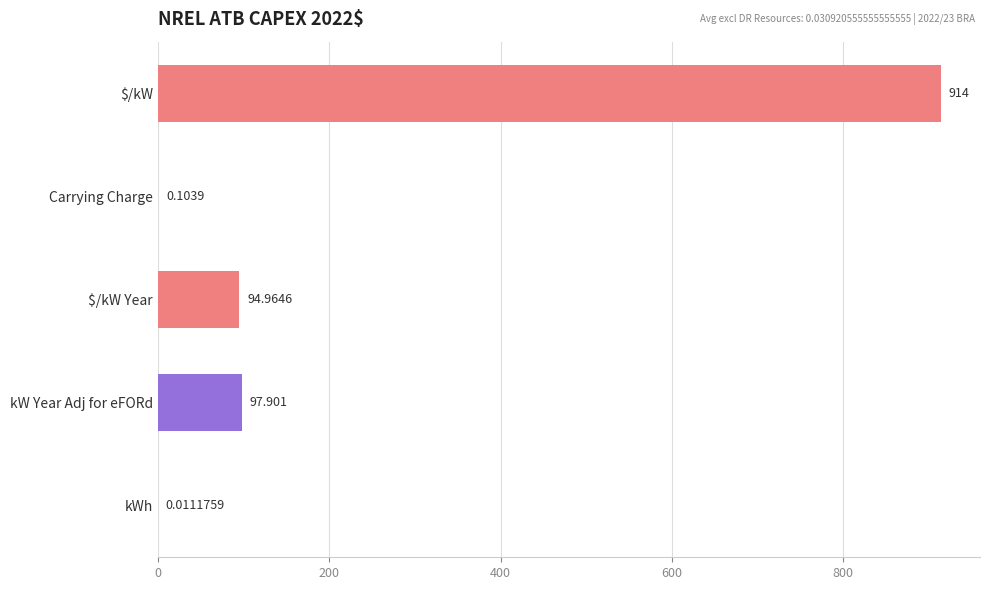

Which label corresponds to the largest value in the chart?

$/kW